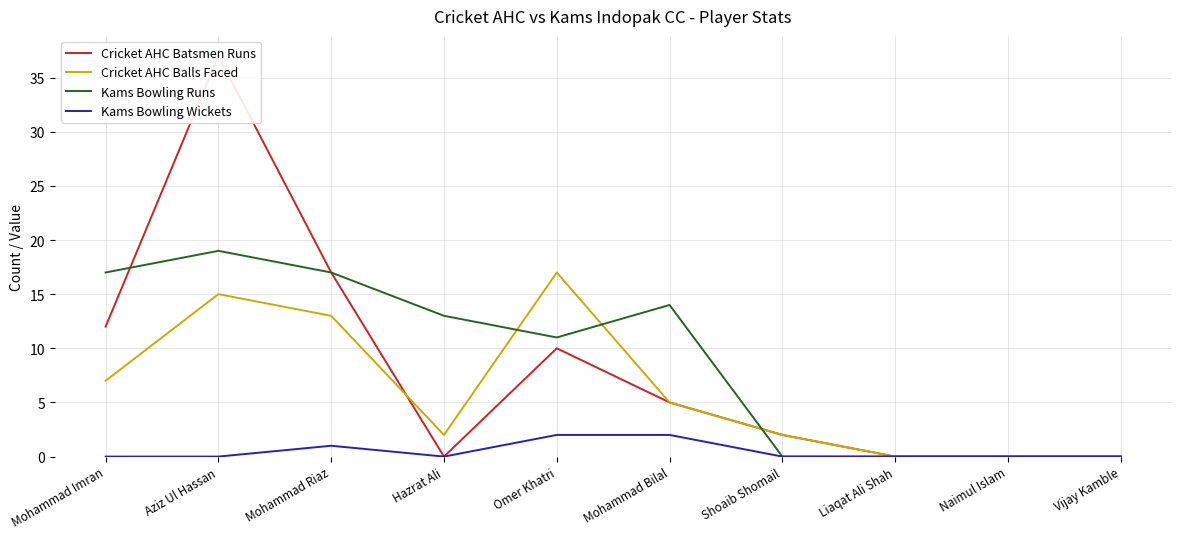

Which has a higher value, Hazrat Ali or Omer Khatri?

Omer Khatri